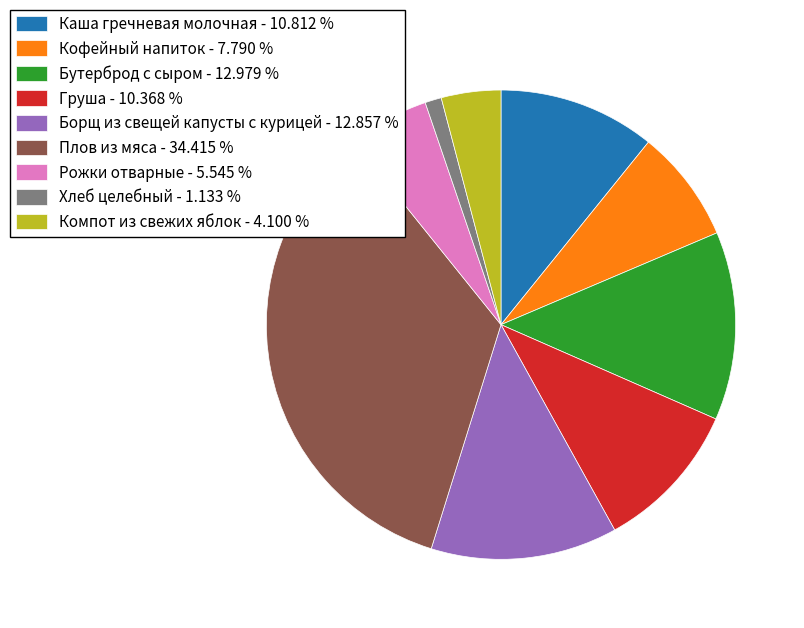

What is the smallest slice in the pie chart?

Хлеб целебный